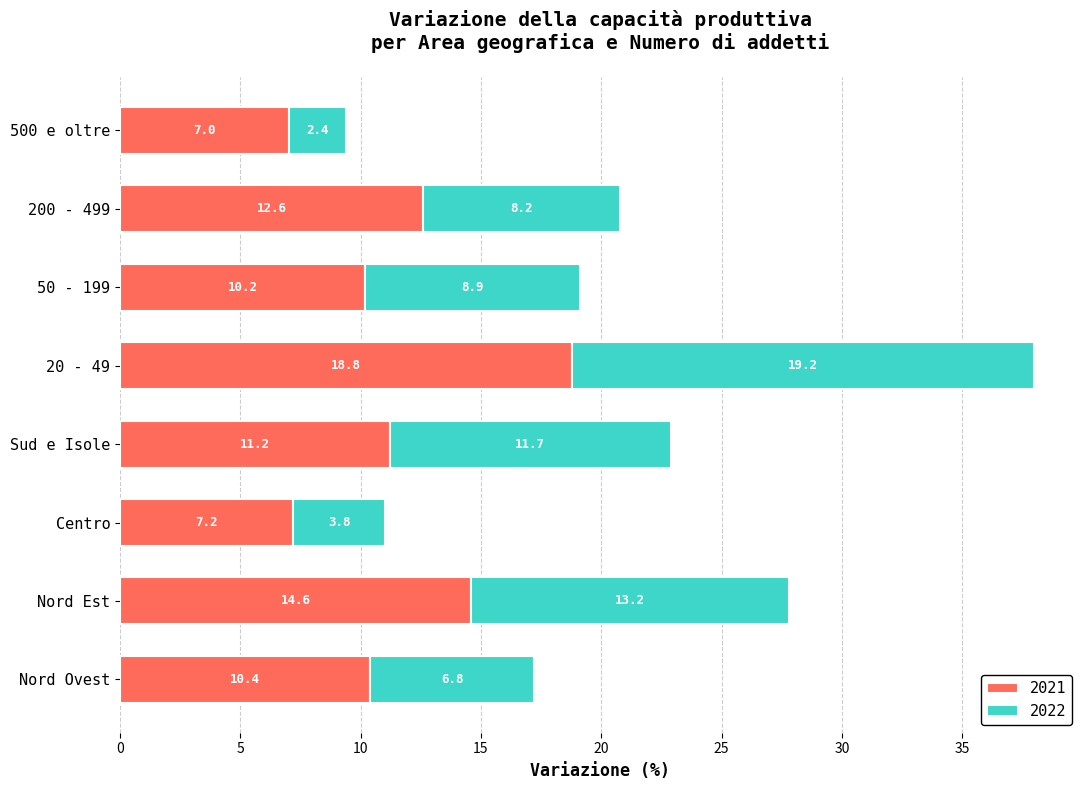

What is the minimum value for 2021?

7.0